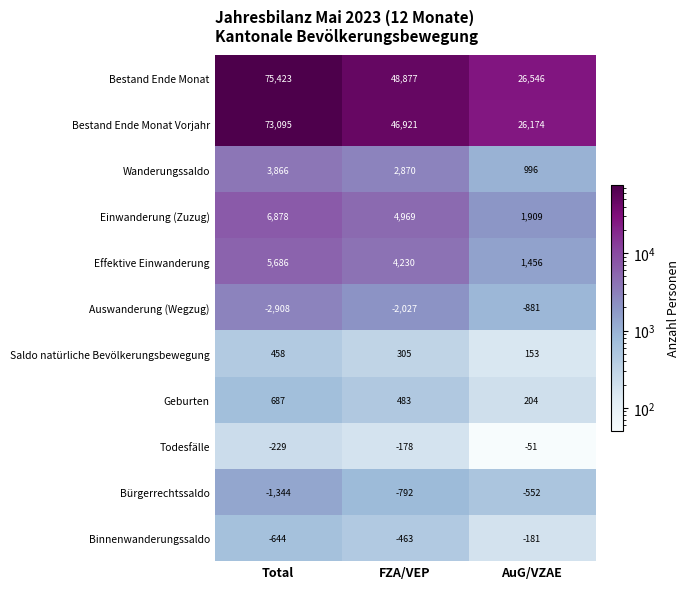

What is the difference between the Bürgerrechtssaldo values at Total and FZA/VEP?

552